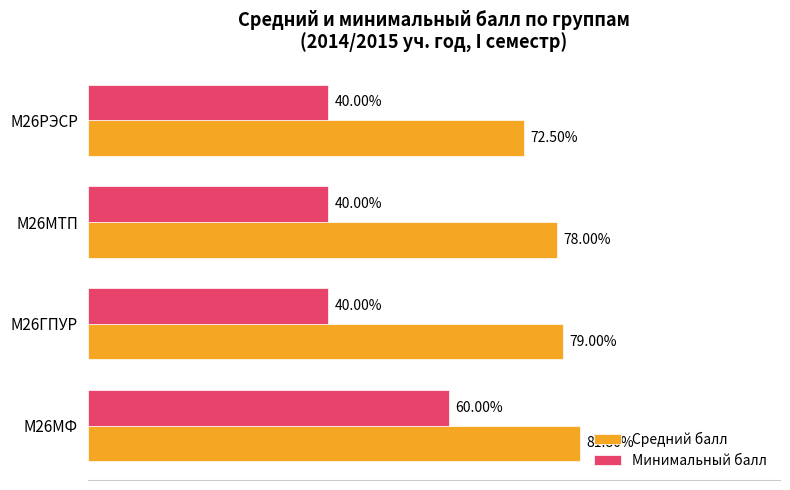

List the series in order of their overall mean, highest first.

Средний балл, Минимальный балл